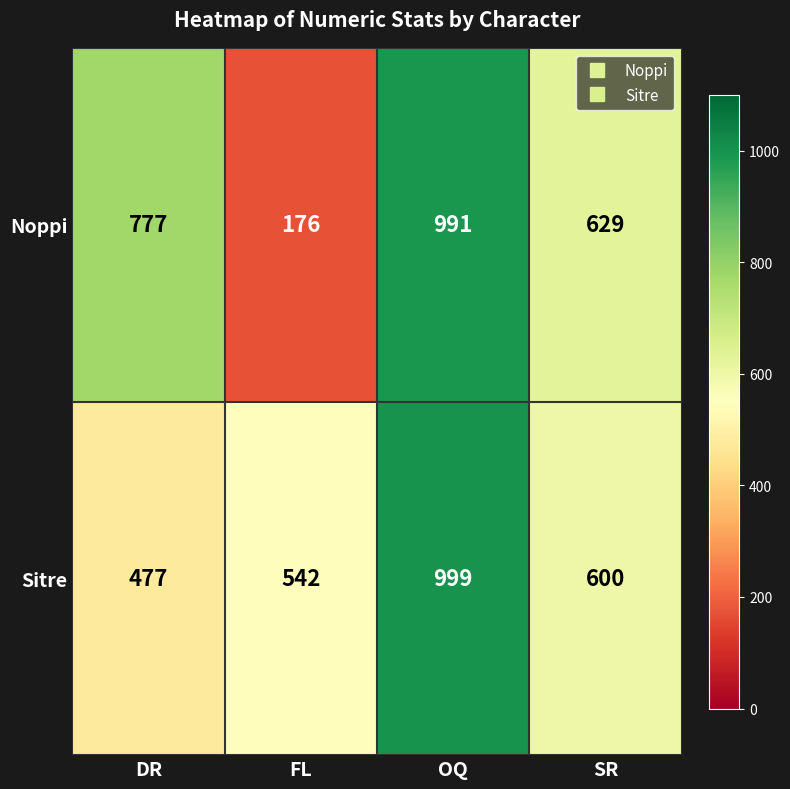

Reading right to left, transcribe all the data shown in this chart.

Noppi: 629	991	176	777
Sitre: 600	999	542	477